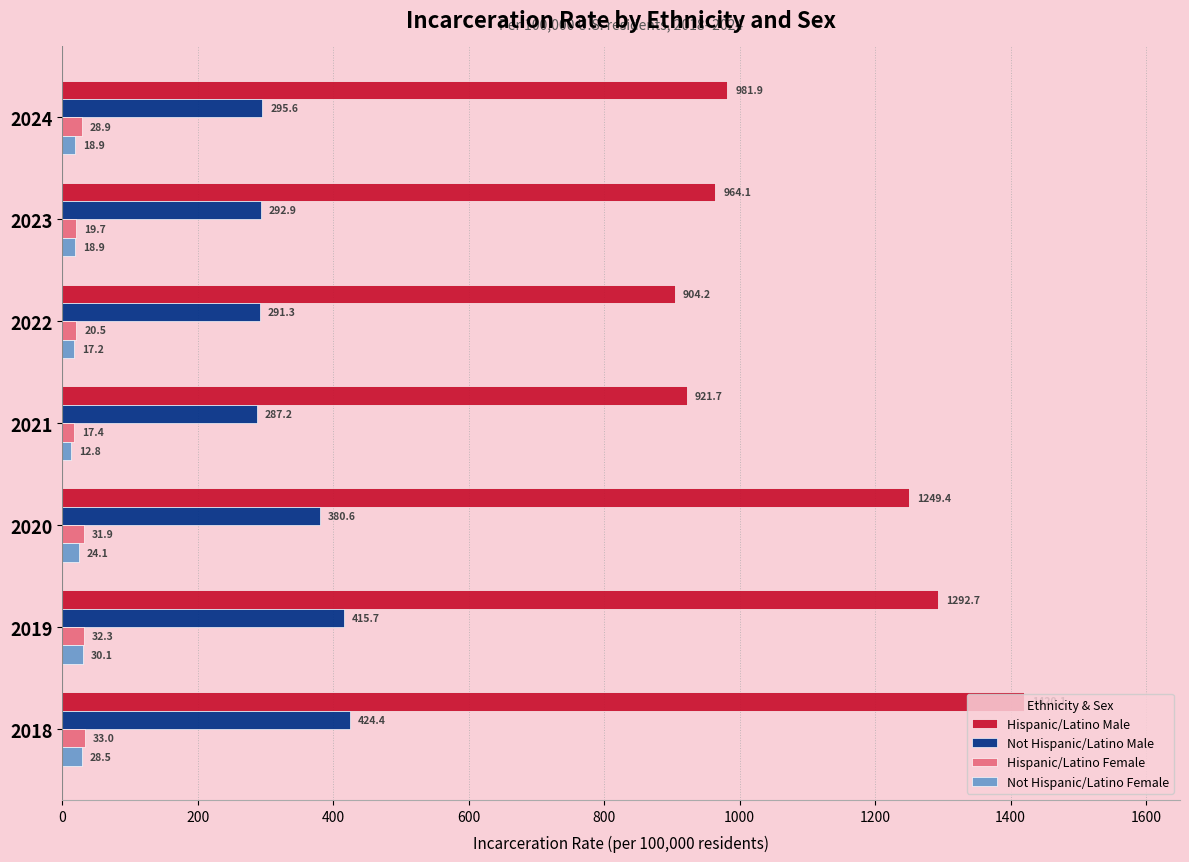

Which series has the largest total across all categories?

Hispanic/Latino Male